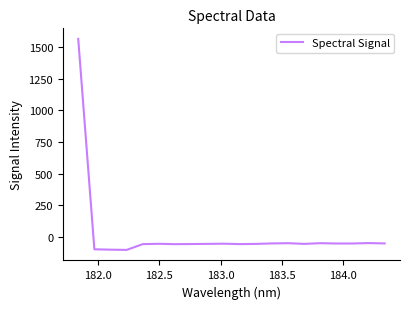

What is the maximum value shown in the chart?

1567.3